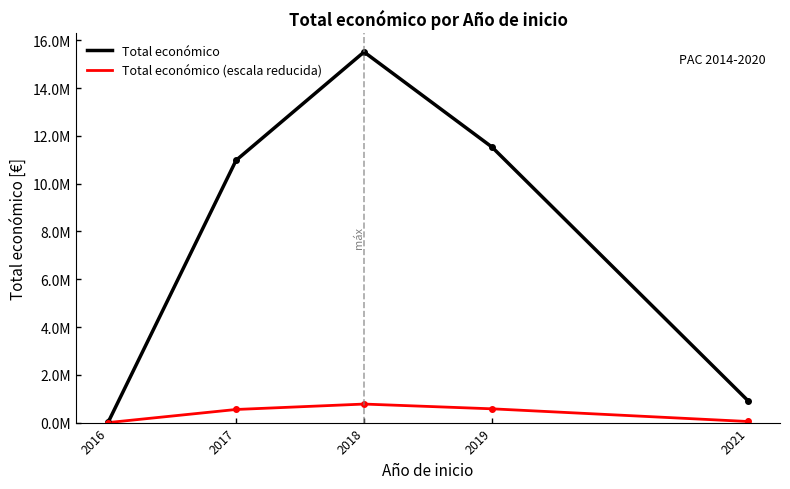

What are all the series names shown in the legend?

Total económico, Total económico (escala reducida)